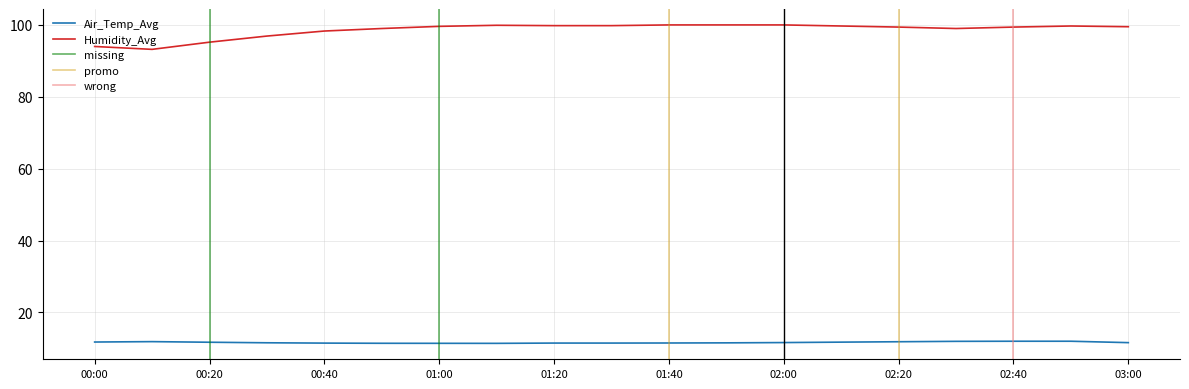

What position from the right is 01:00?

13